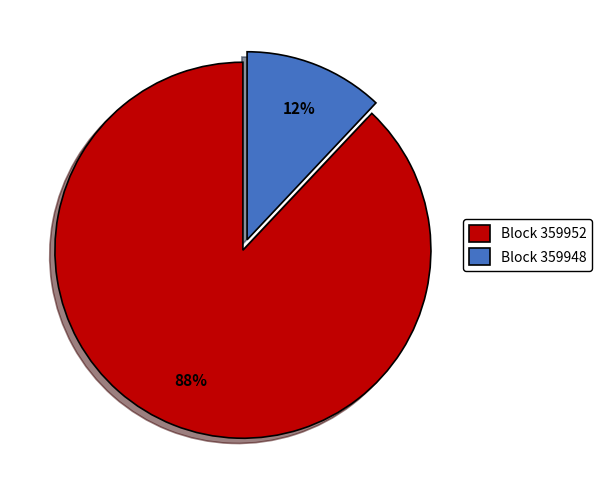

To the nearest percent, what is the difference between the Block 359952 and Block 359948 slice percentages?

76%